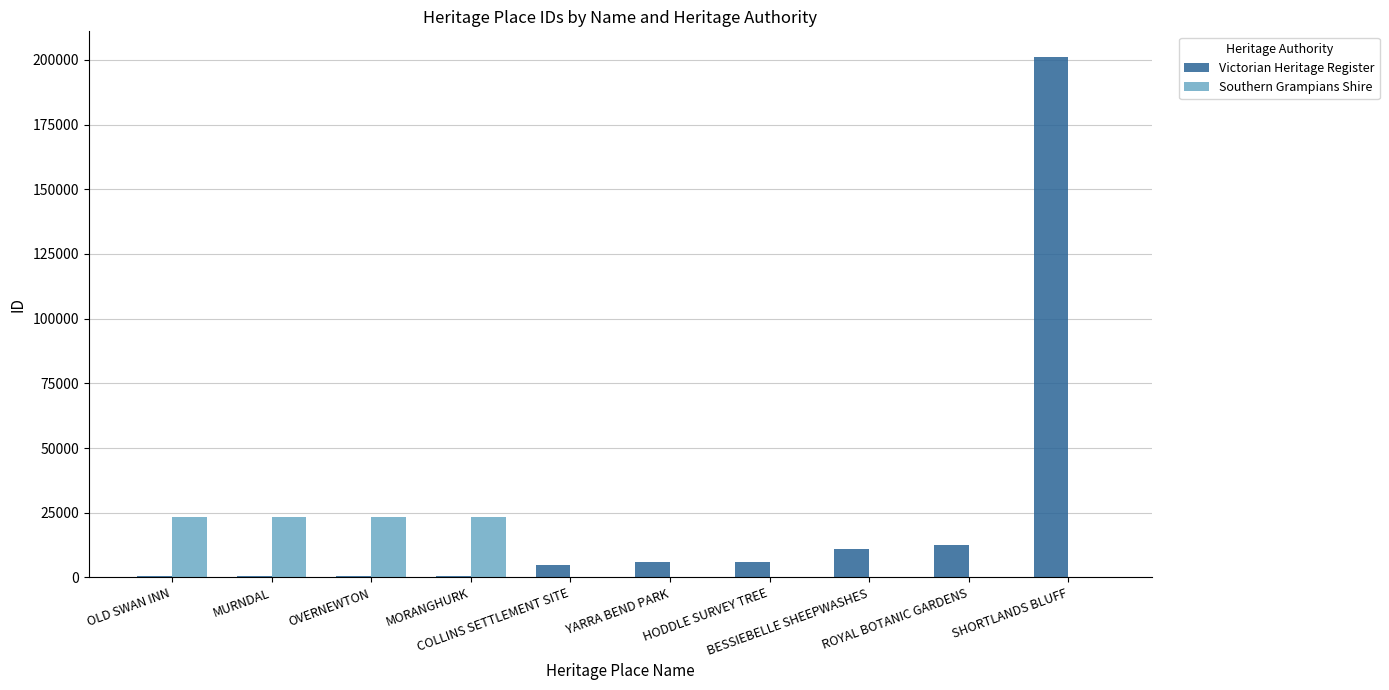

Which series has the largest total across all categories?

Victorian Heritage Register